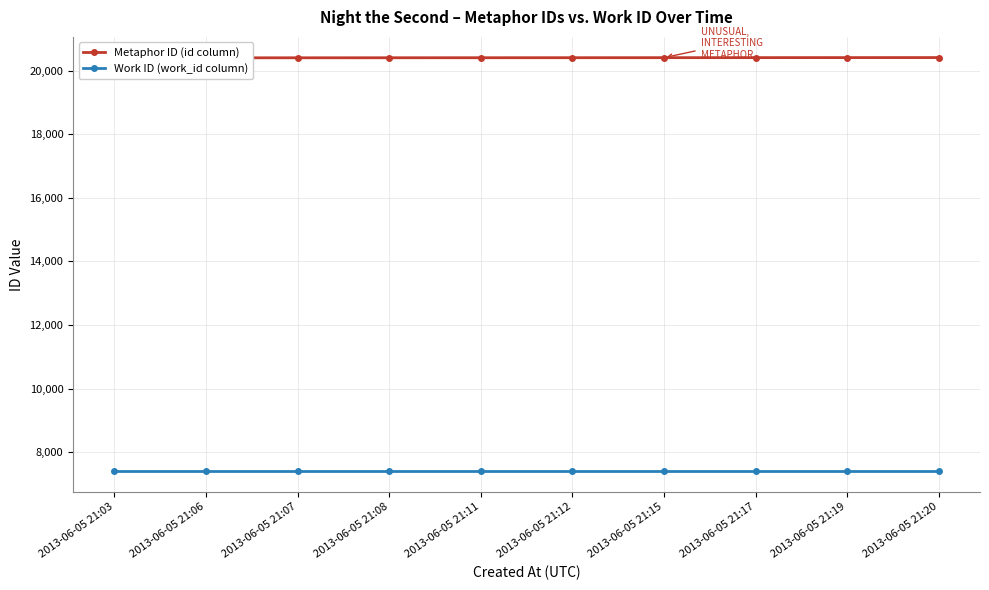

Reading left to right, transcribe all the data shown in this chart.

Metaphor ID (id column): 20403	20404	20405	20406	20407	20408	20409	20410	20411	20412
Work ID (work_id column): 7400	7400	7400	7400	7400	7400	7400	7400	7400	7400